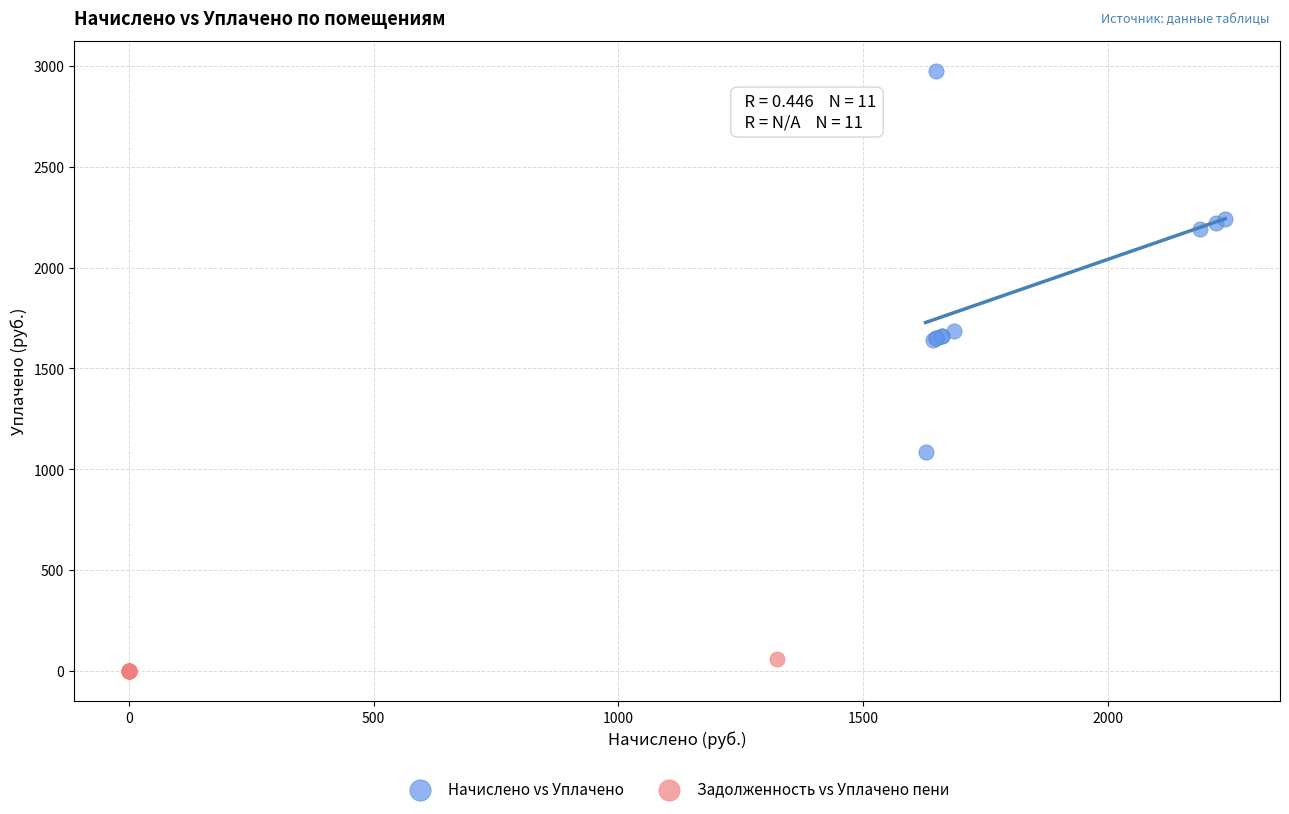

What are all the series names shown in the legend?

Начислено vs Уплачено, Задолженность vs Уплачено пени